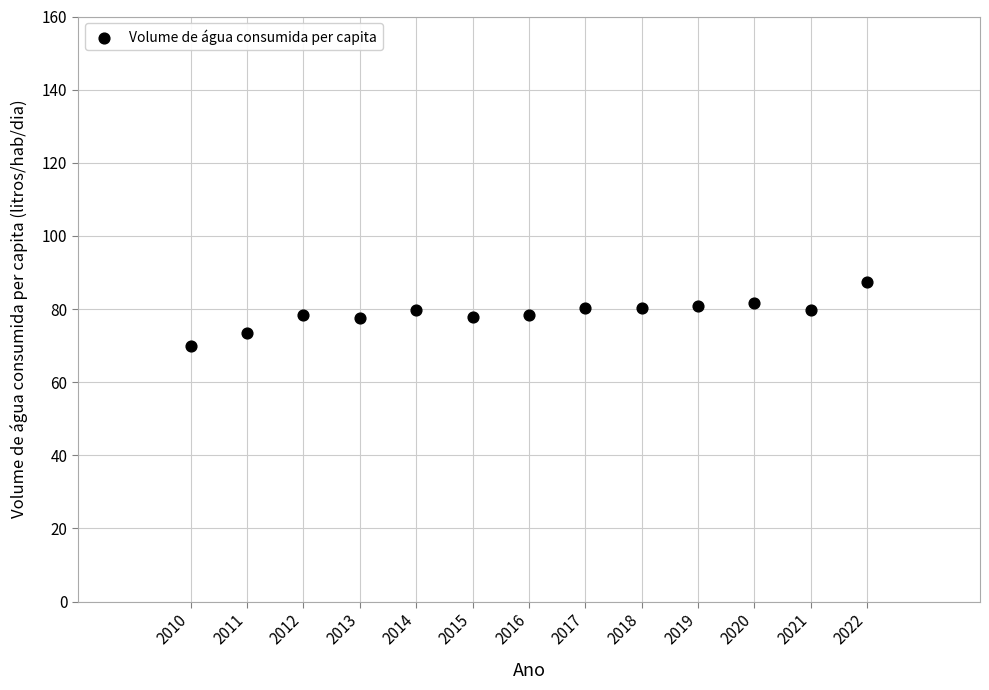

What is the range of X values (max minus min)?

12.0